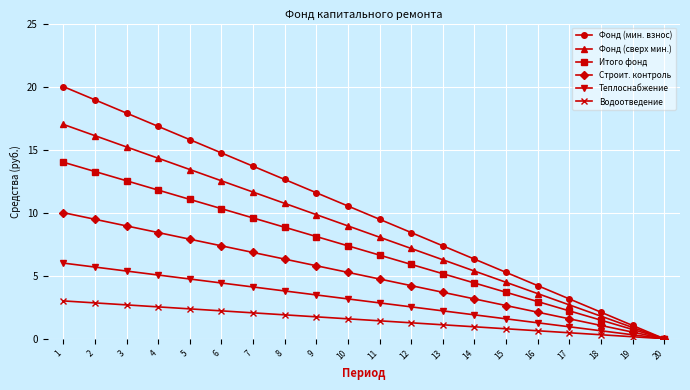

Count the number of data series in this chart.

6